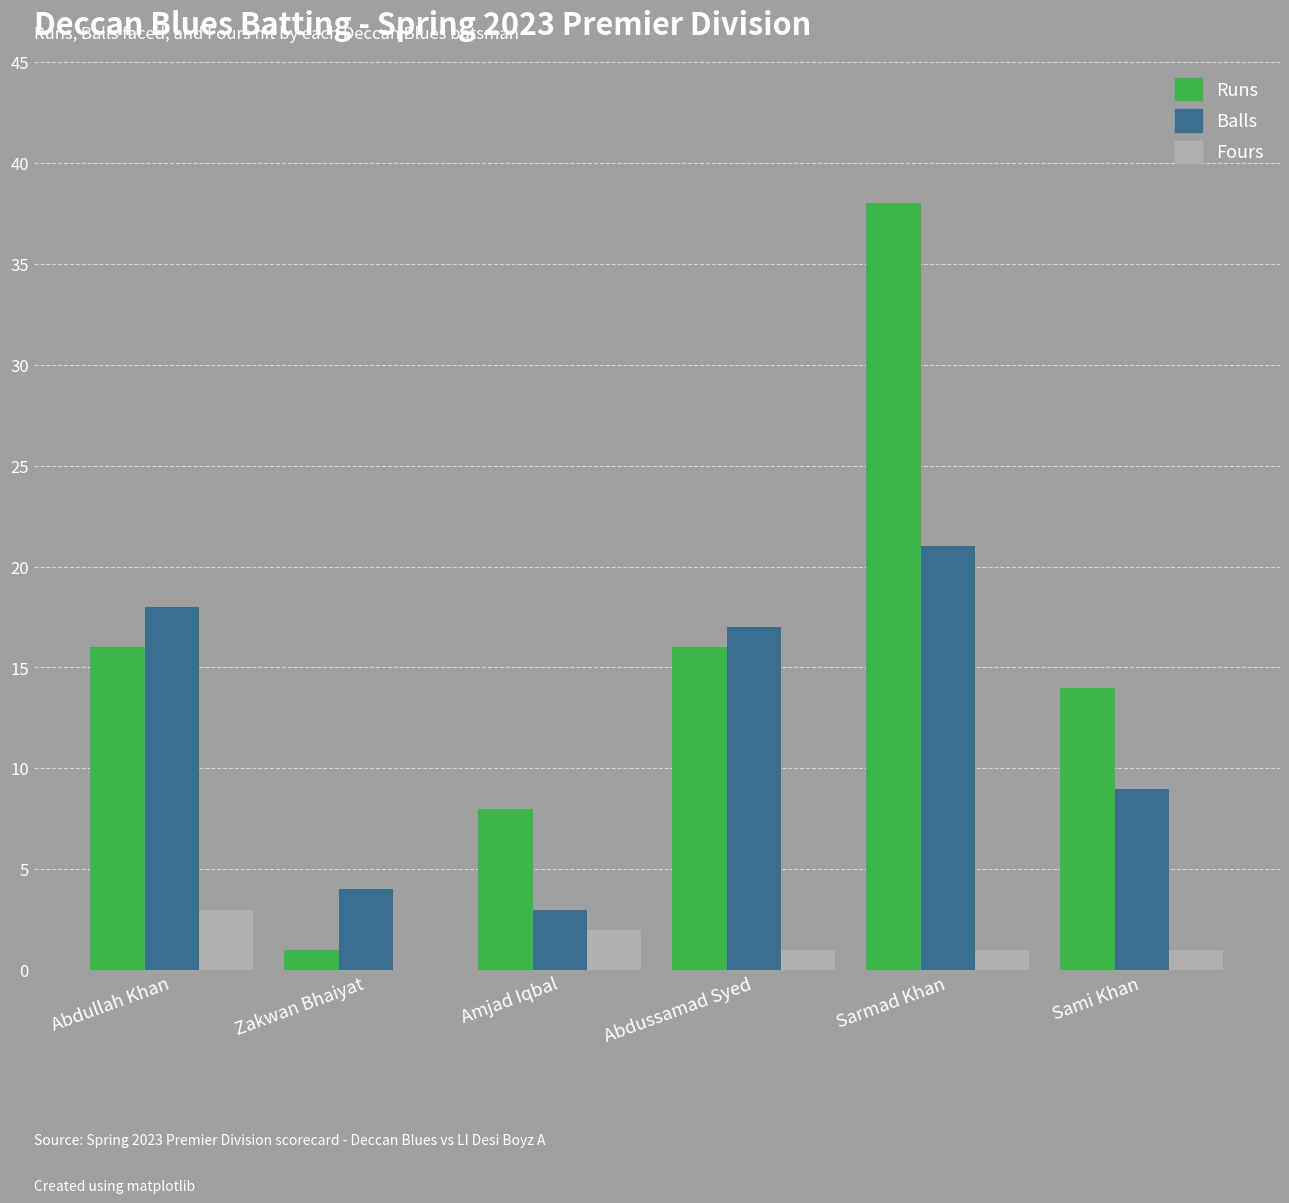

Which category has the highest value across all series?

Sarmad Khan